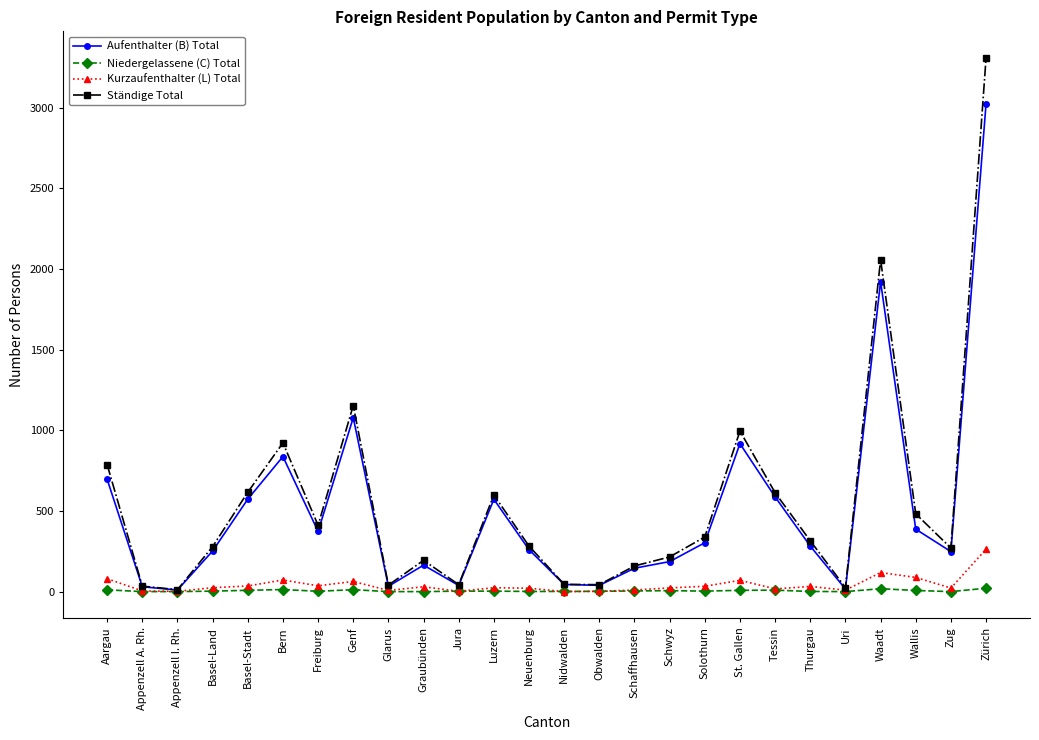

What is the average value of the Niedergelassene (C) Total series?

5